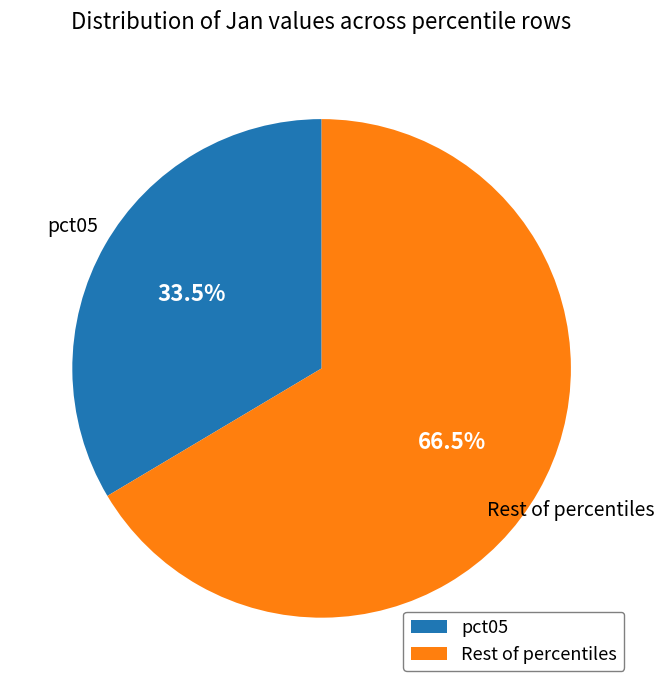

Rank the categories by value from highest to lowest.

Rest of percentiles, pct05